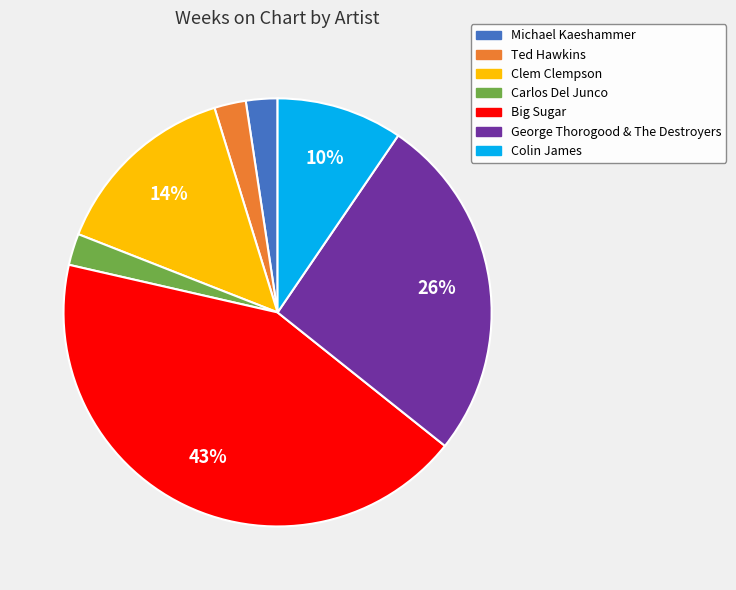

Between Clem Clempson and Colin James, which is larger?

Clem Clempson